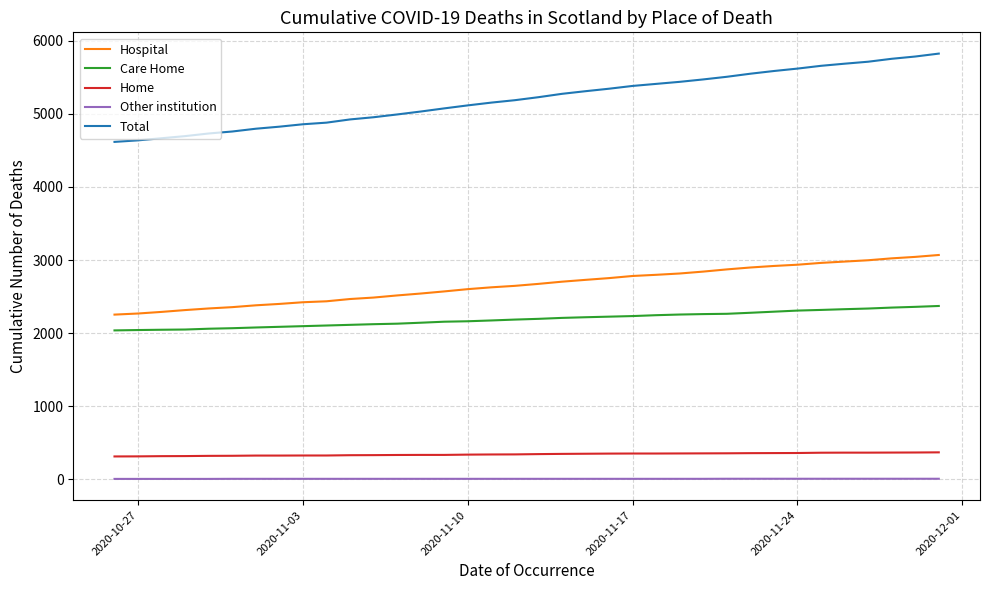

What is the highest value of the Home series?

371